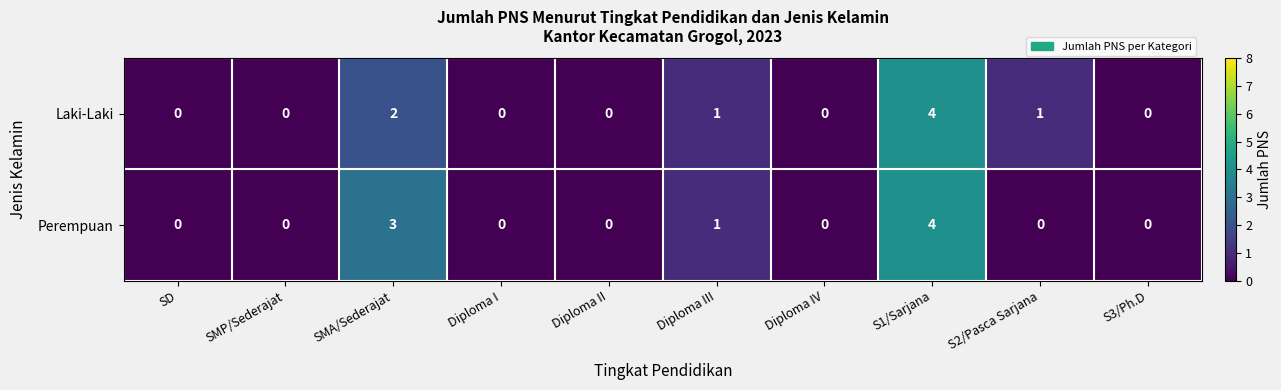

How many distinct data groups are displayed?

2